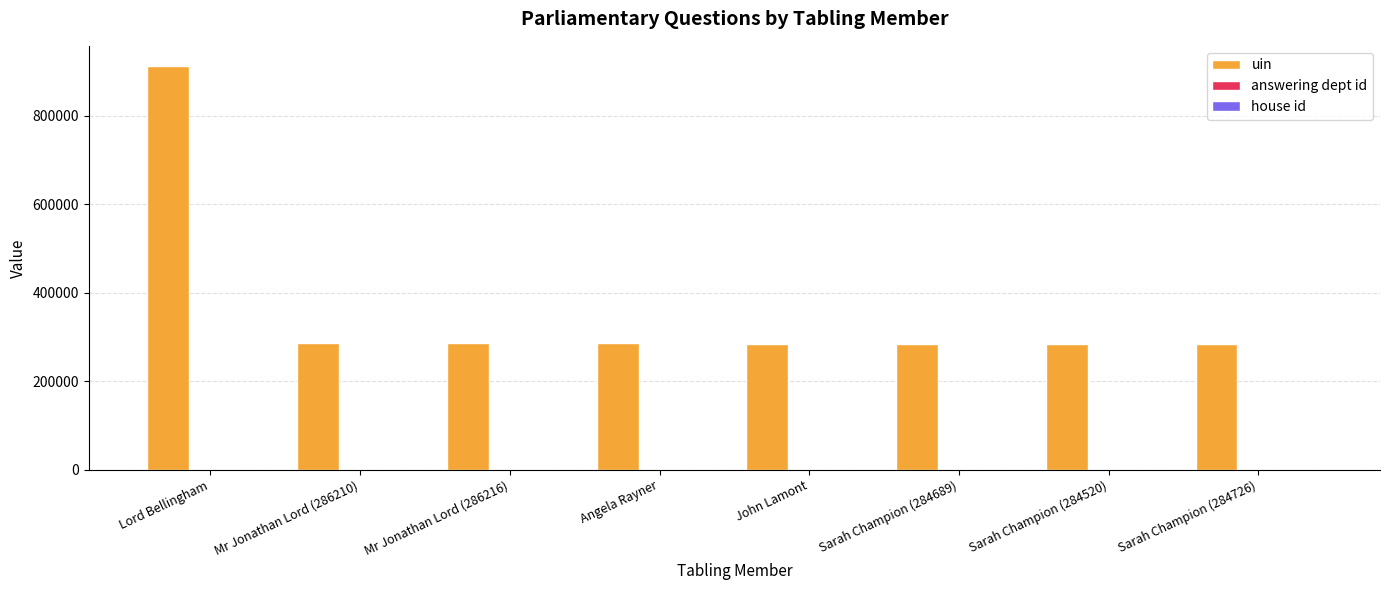

Which label corresponds to the largest value in the chart?

Lord Bellingham